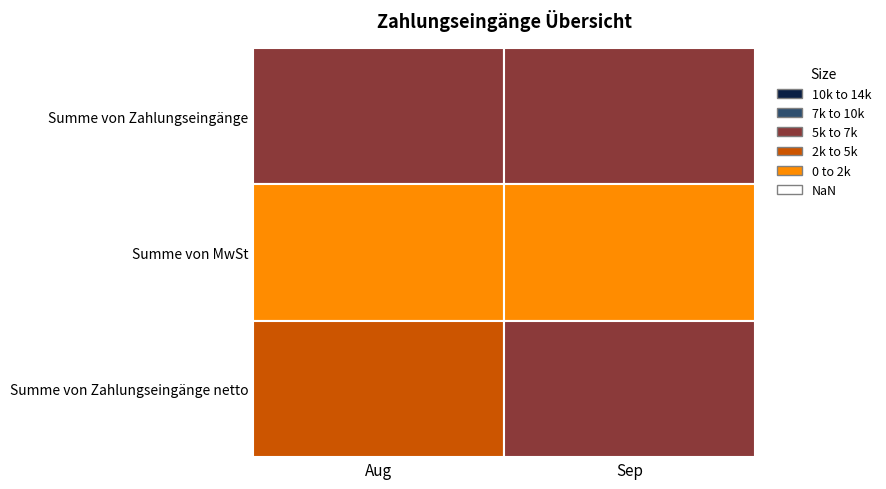

The Summe von Zahlungseingänge series shows 11362 at Sep. True or false?

False